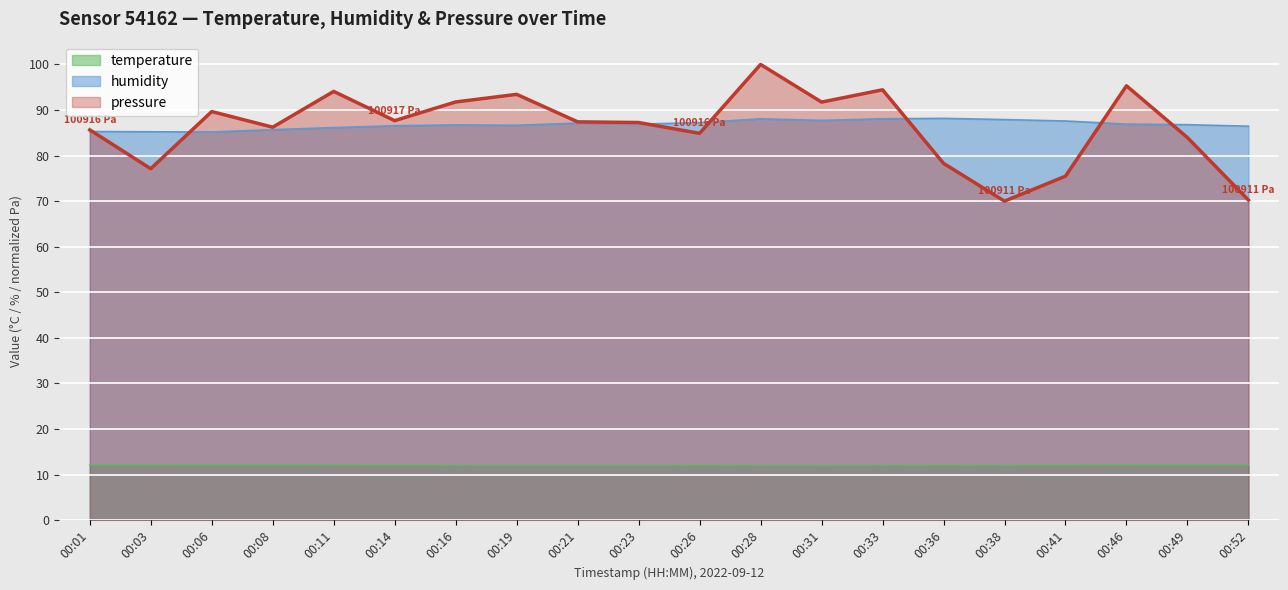

Rank the series by their maximum value, from lowest to highest.

temperature, humidity, pressure